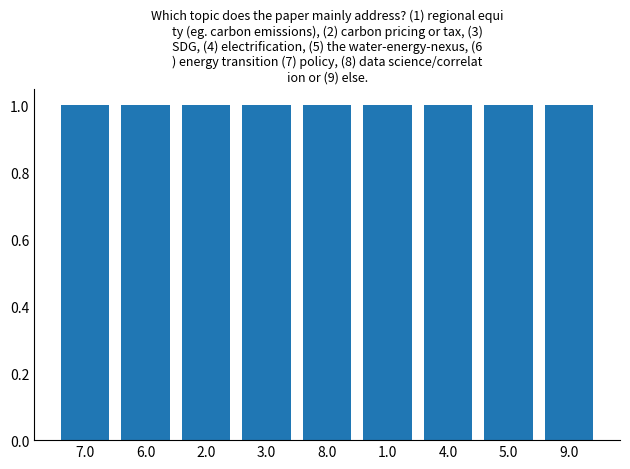

True or false: col_7 has a value of 2 at 2.

False